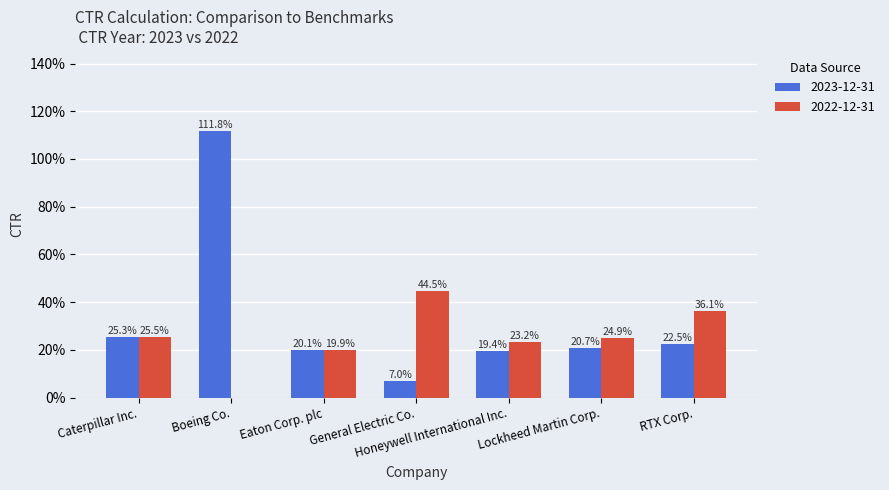

Rank the series at Boeing Co. from lowest to highest value.

2022-12-31, 2023-12-31